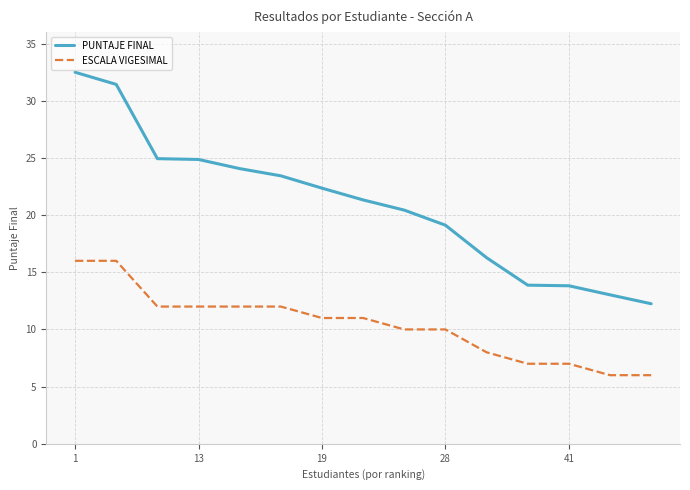

True or false: PUNTAJE FINAL and ESCALA VIGESIMAL cross at least once.

False